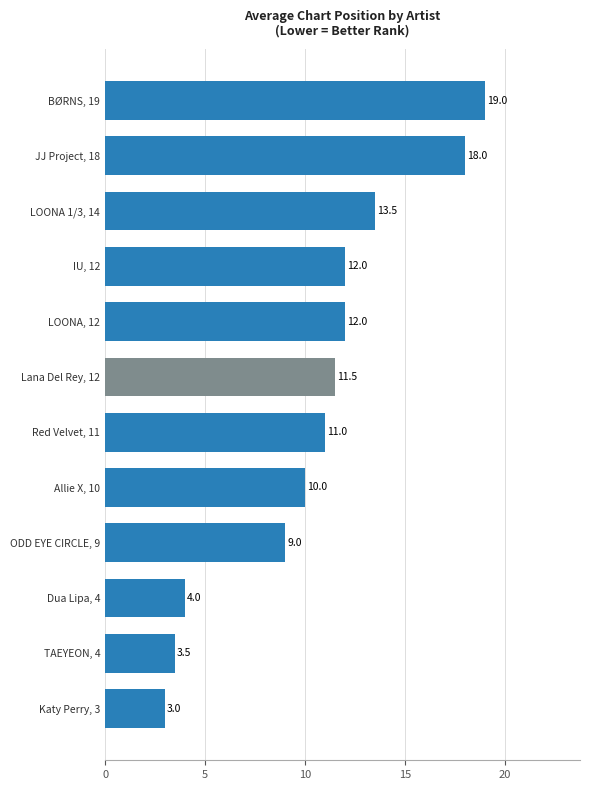

Which category has the lowest value across all series?

Katy Perry, 3